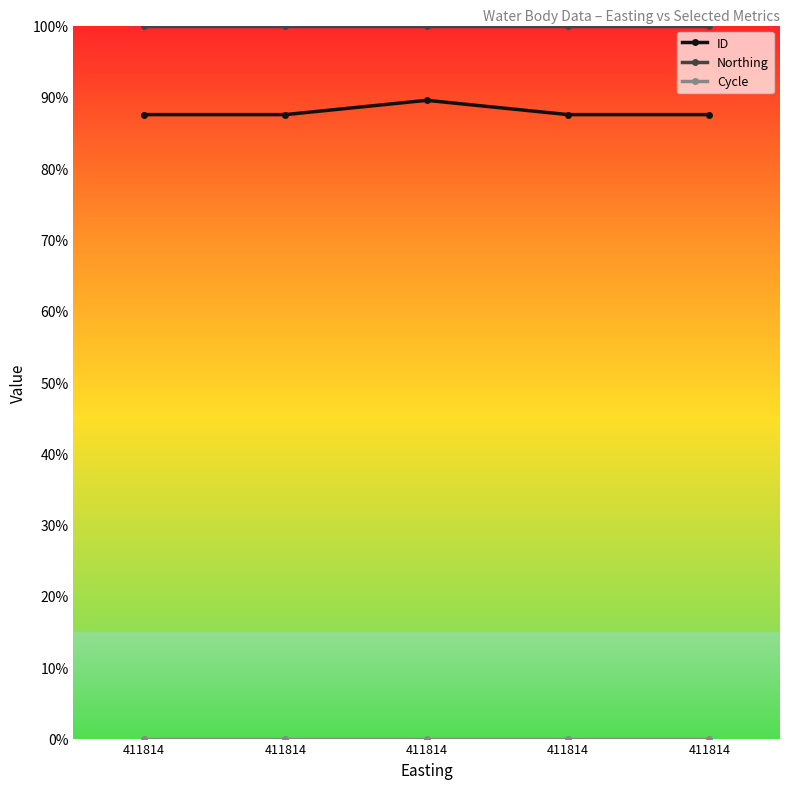

How many data points does each series have?

5